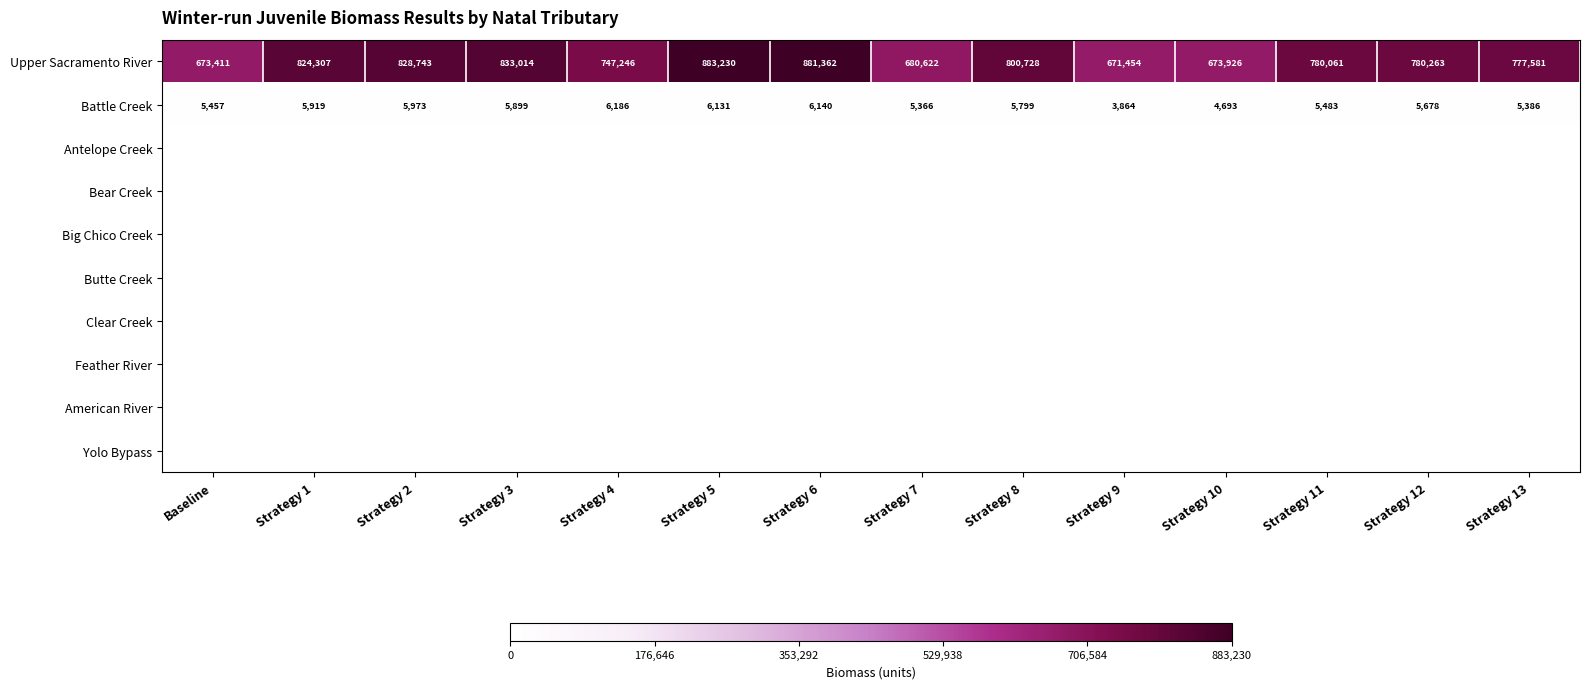

At which category is the sum across all series the highest?

Strategy 5